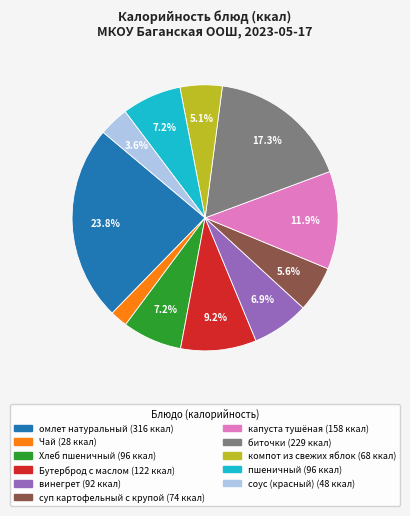

Approximately how many times larger is the value at капуста тушёная compared to омлет натуральный?

0.5